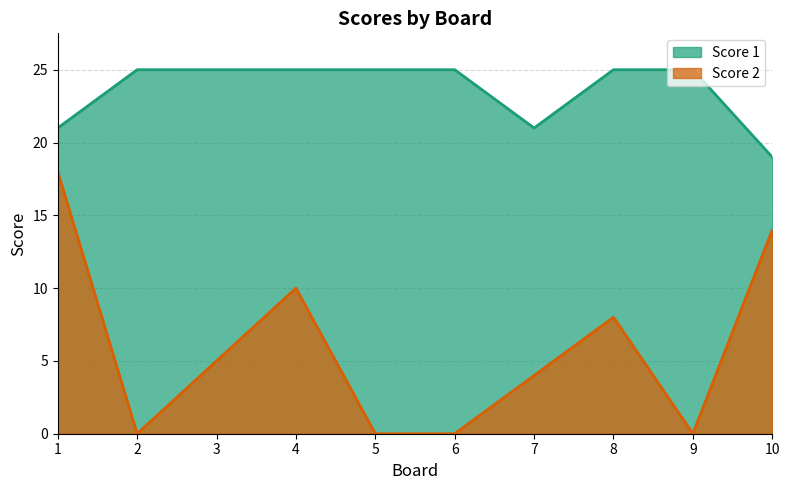

At which category is the sum across all series the highest?

1